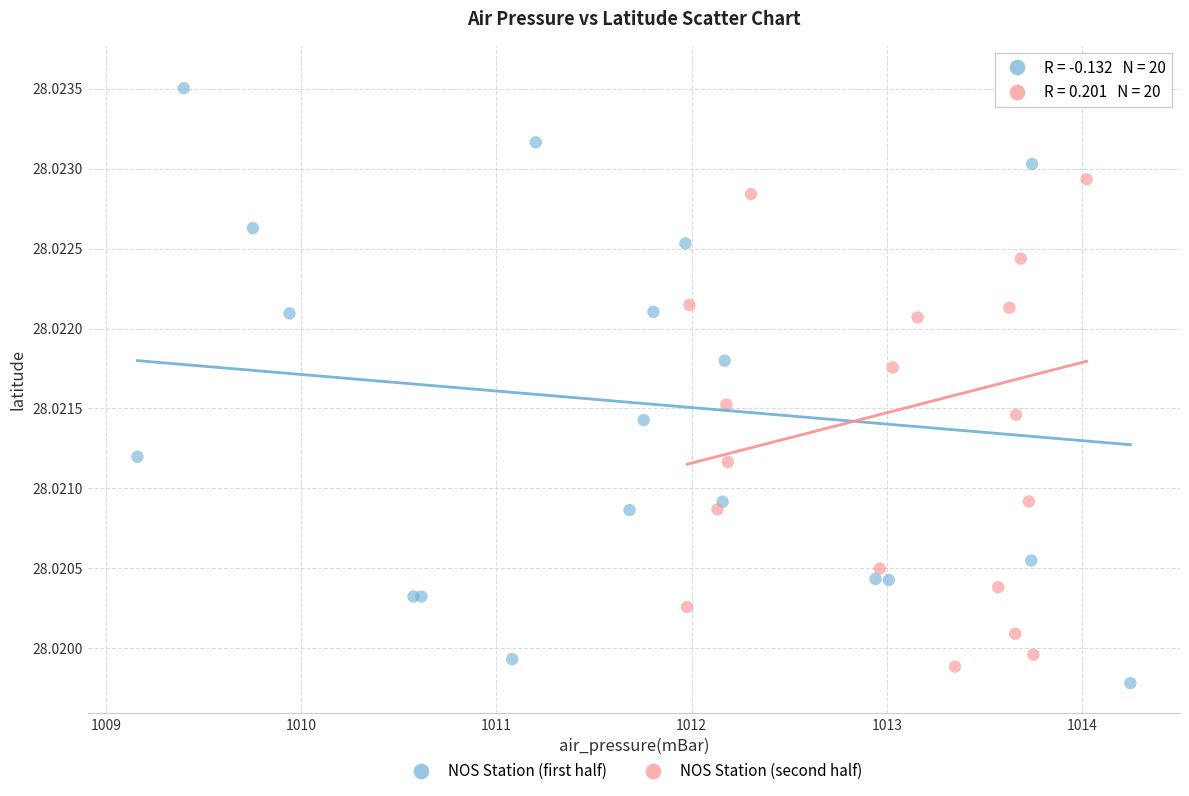

Which series contains the lowest Y value?

NOS Station (first half)